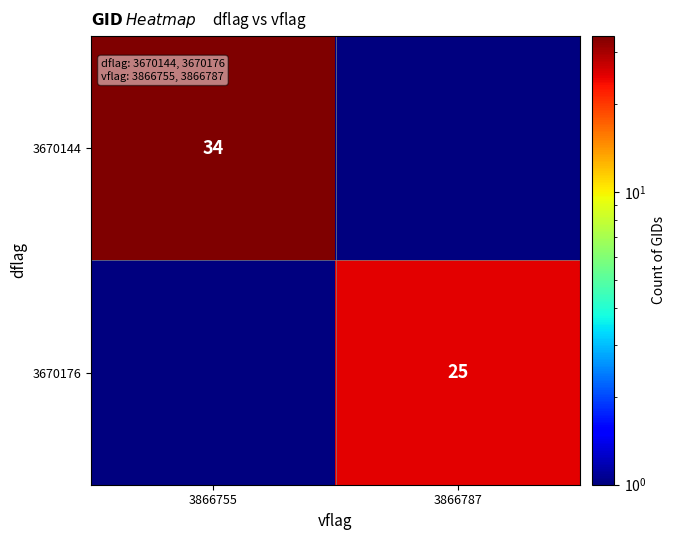

Is it true that 3670176 equals 36.7 at 3866787?

False